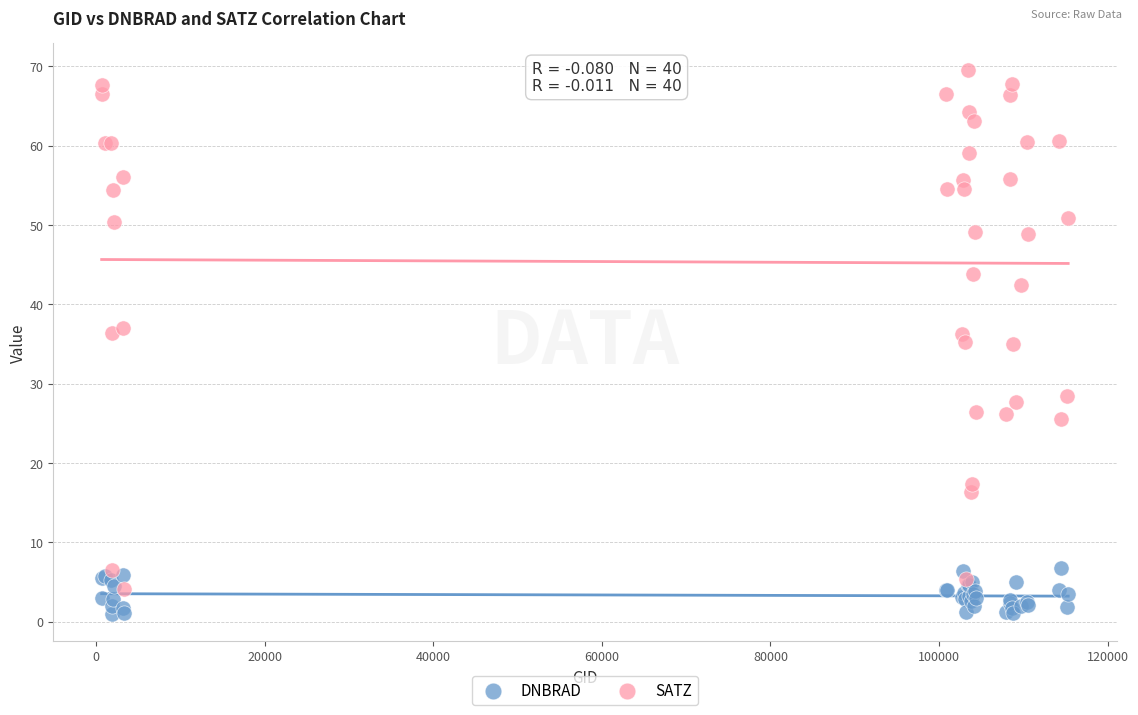

Which series reaches the maximum Y coordinate?

SATZ